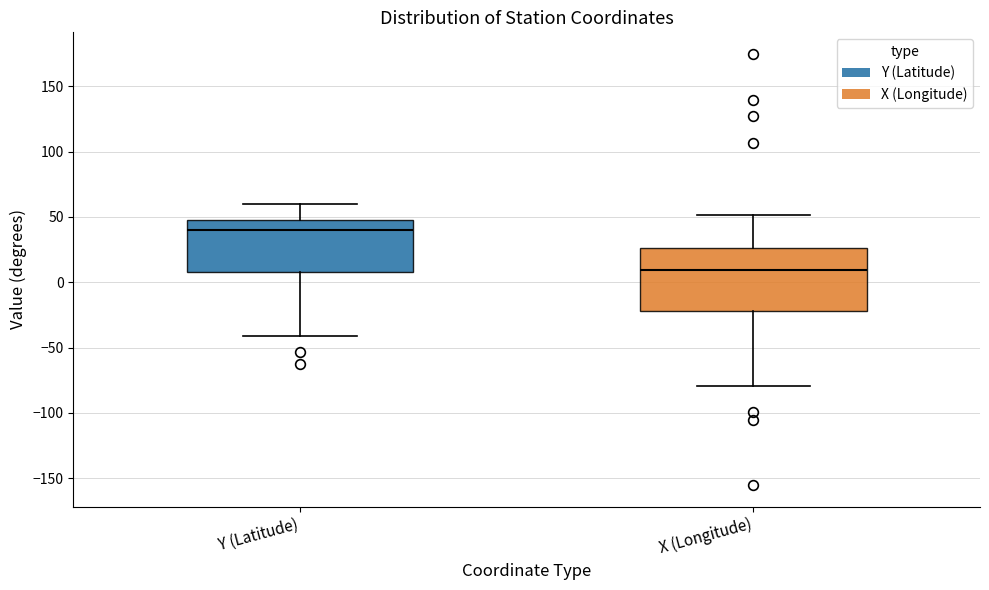

Where does the upper whisker of the box for Y (Latitude) end on the y-axis? The values are not printed on the chart, so give them approximately, as read against the axis.

60